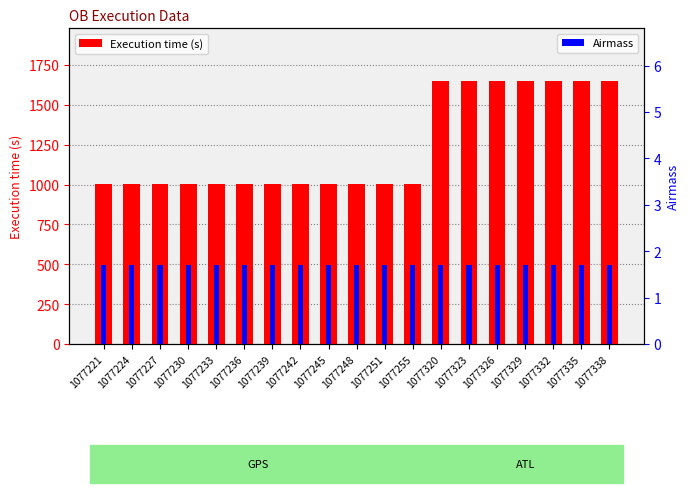

True or false: Execution time (s) has a value of 1005.0 at 1077224.

True